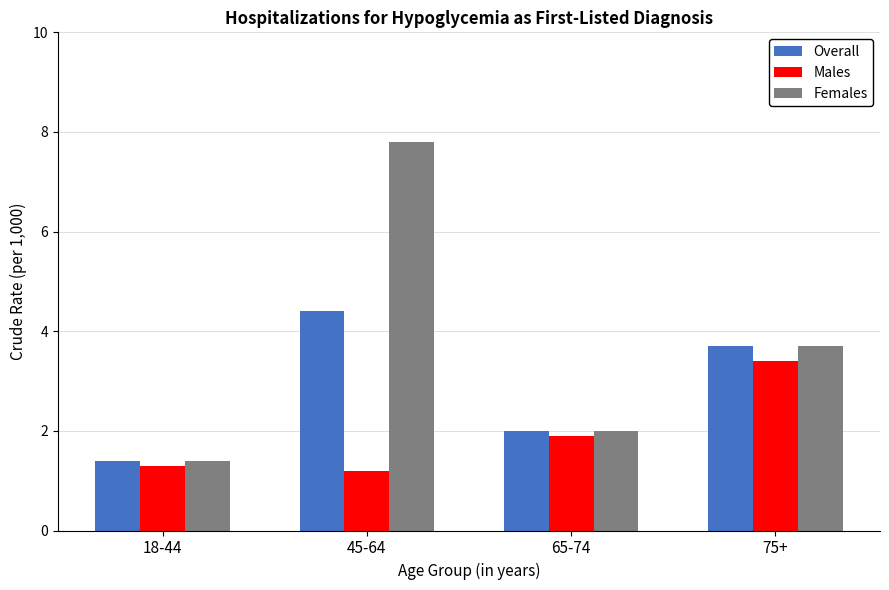

Are the bars grouped side by side (vs. stacked)?

Yes